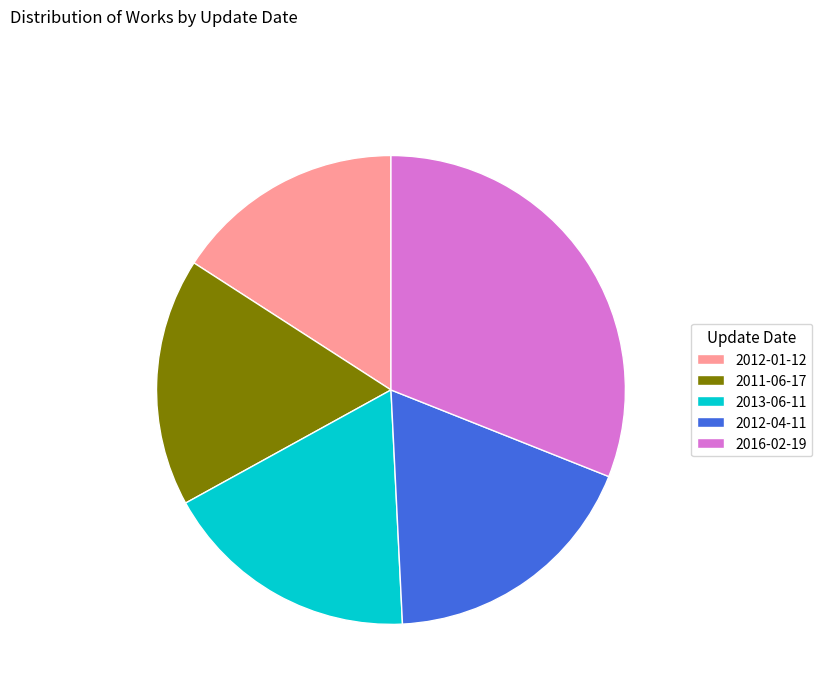

What is the ratio of the value at 2012-01-12 to the value at 2013-06-11?

0.9